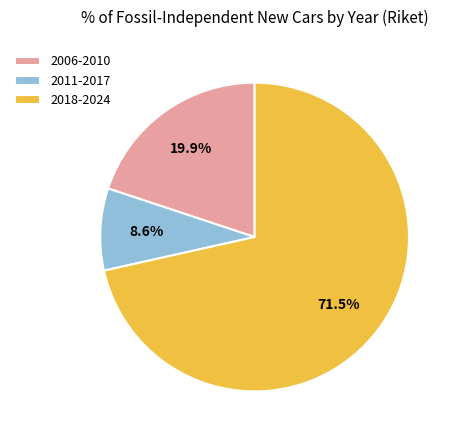

Which category has the biggest portion of the pie?

2018-2024